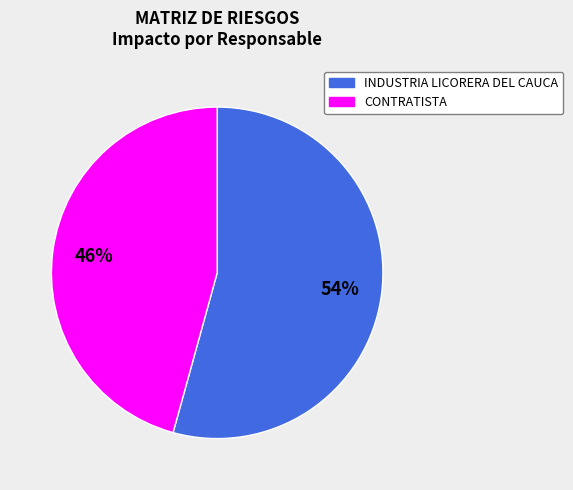

Is there any slice that represents more than half of the pie?

Yes